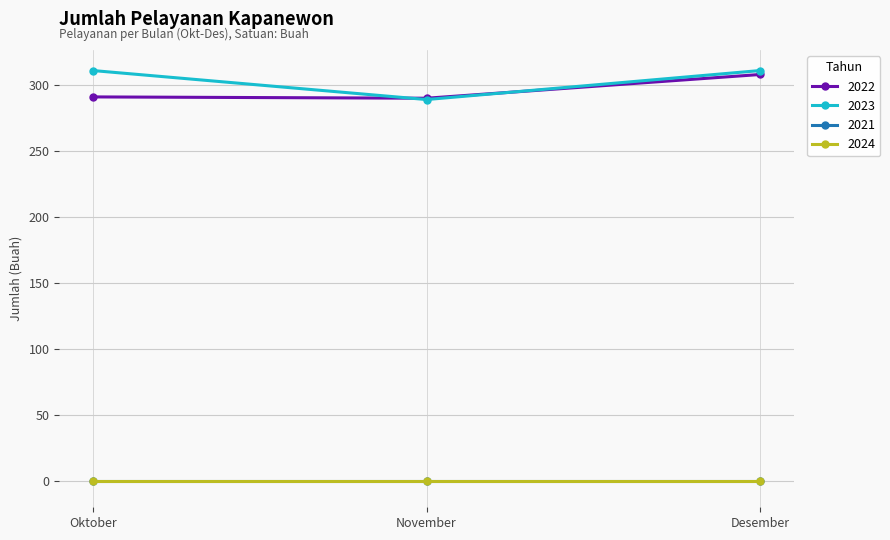

How many 2023 values are between 289 and 311?

3